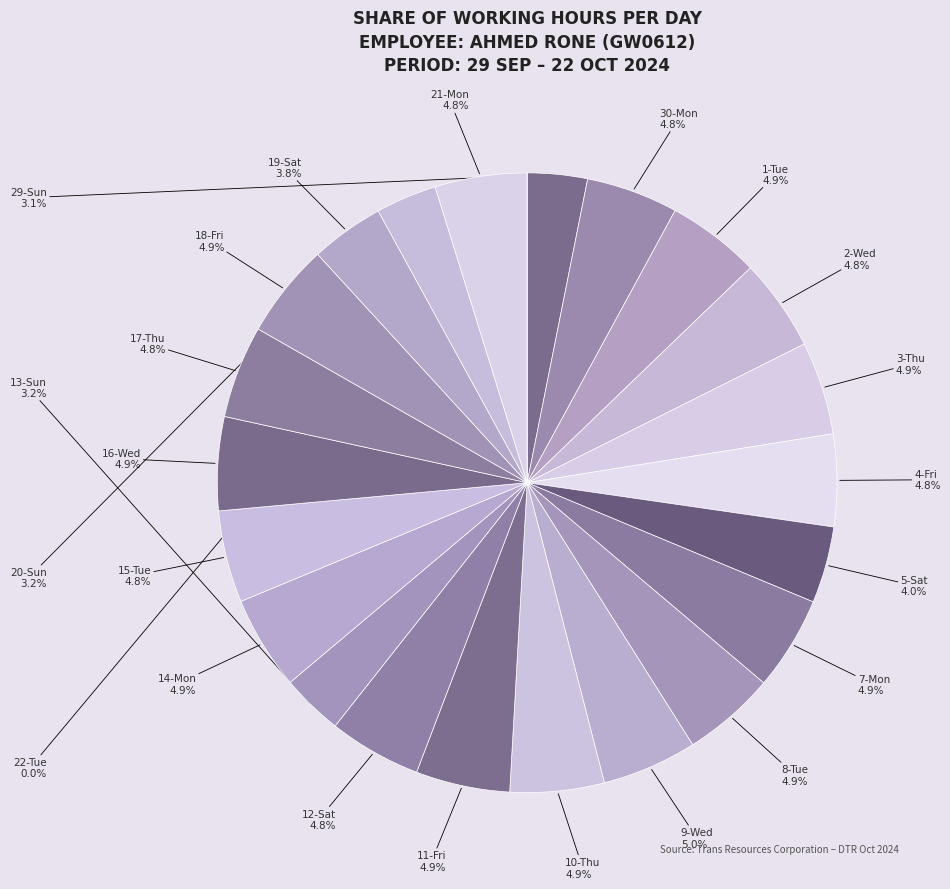

To the nearest percent, what percentage of the pie is 16-Wed?

5%